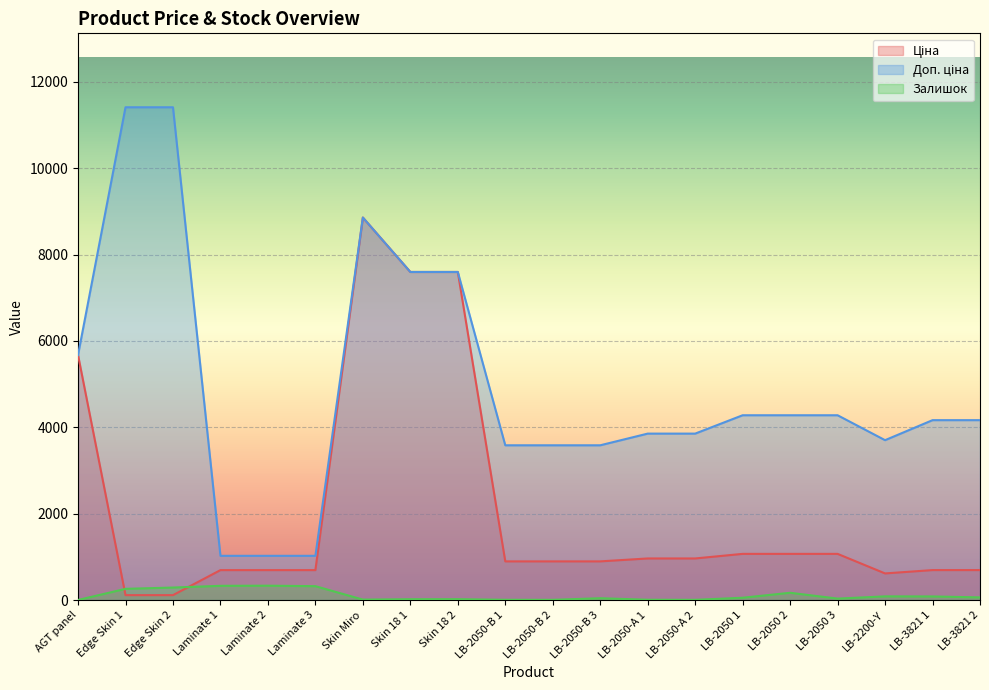

What is the total value across all series at LB-2200-Y?

4404.9